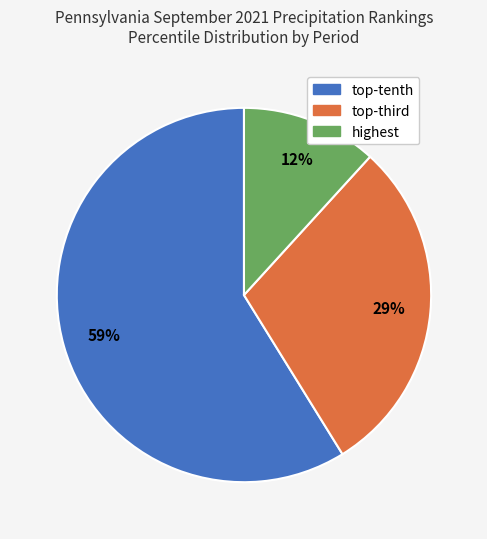

Is there any slice that represents more than half of the pie?

Yes